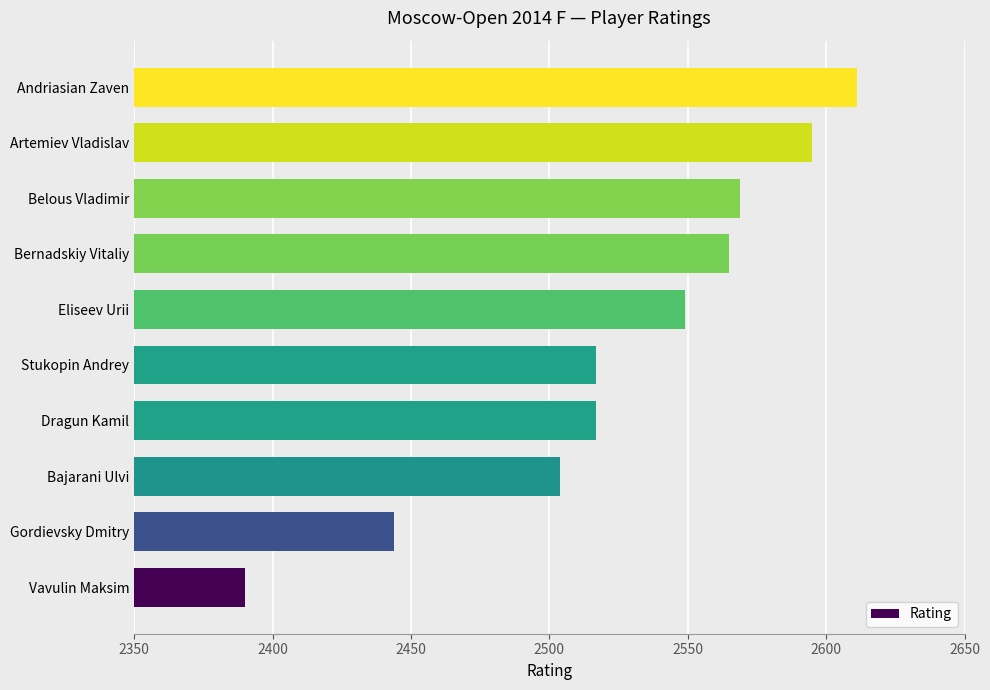

What is the difference between the values at Vavulin Maksim and Bajarani Ulvi?

114